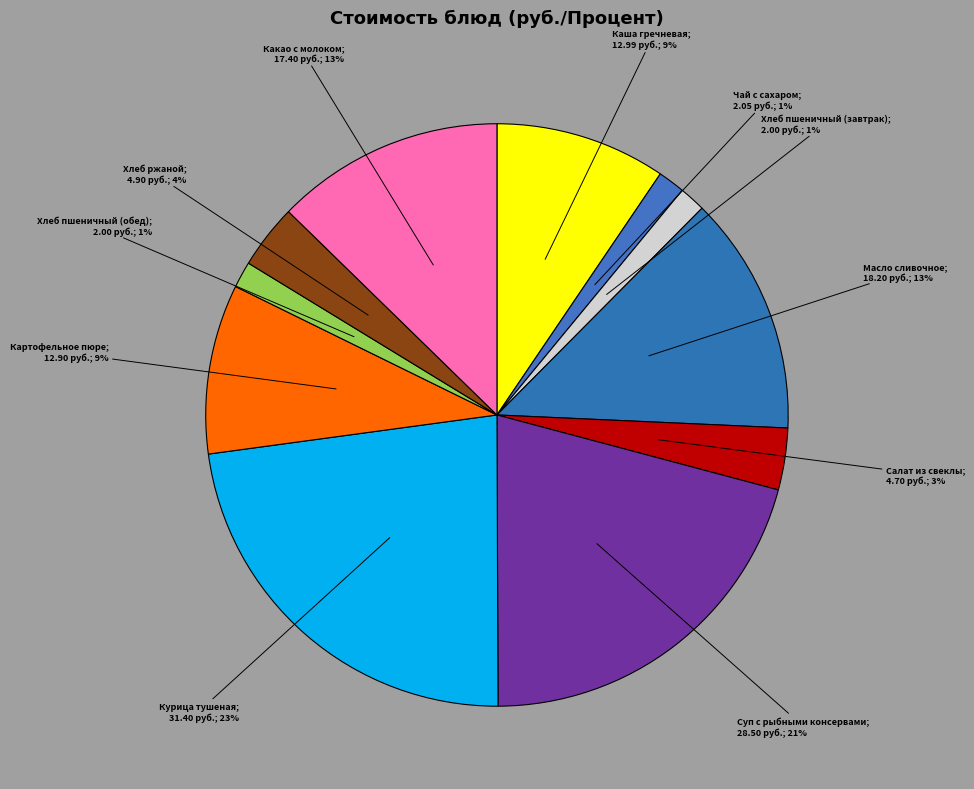

How many slices are in this pie chart?

11